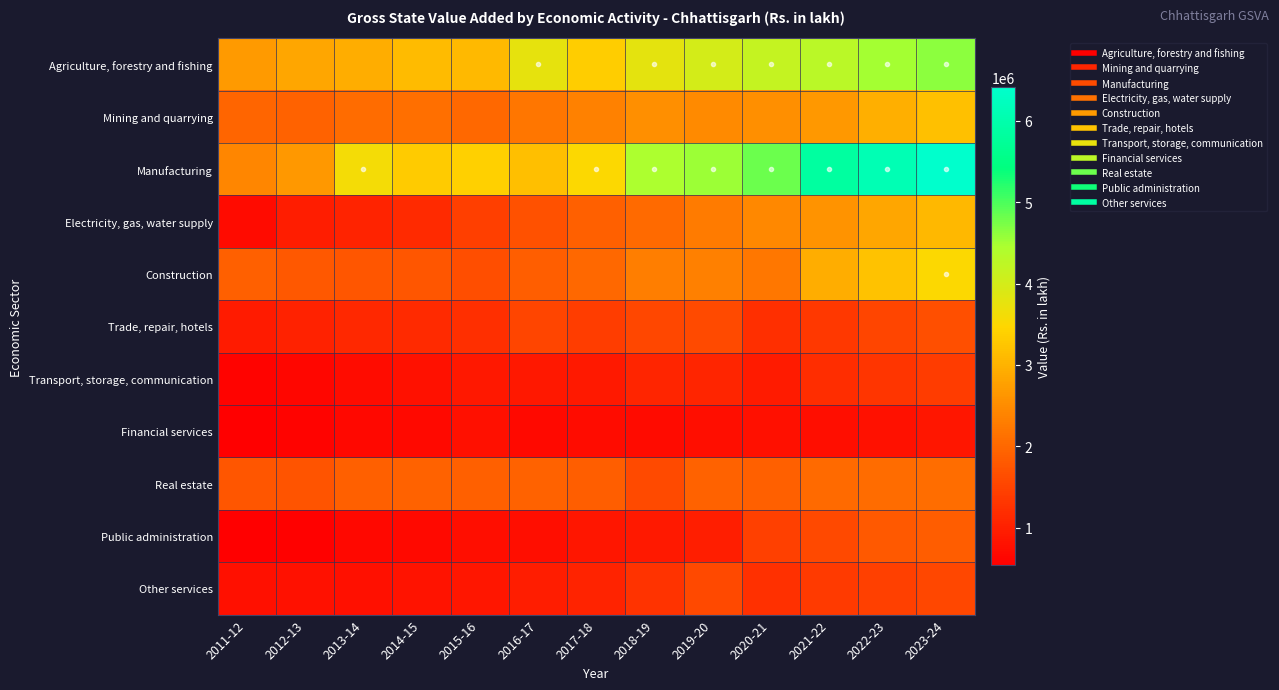

Which series has the largest total across all categories?

Manufacturing